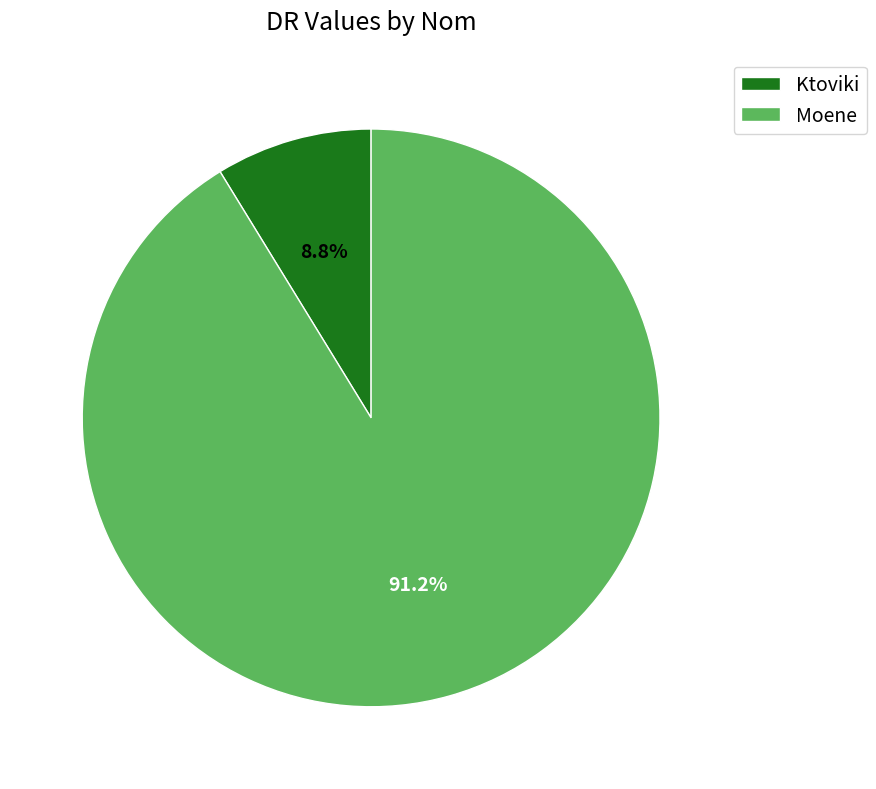

Rank the categories by value from lowest to highest.

Ktoviki, Moene